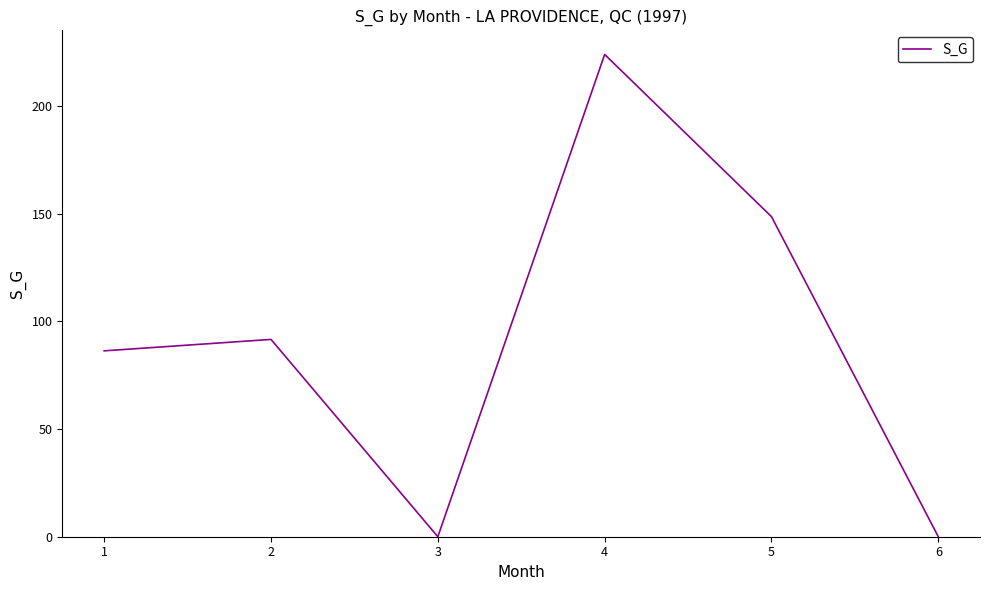

At which category does the data reach its first local peak?

2